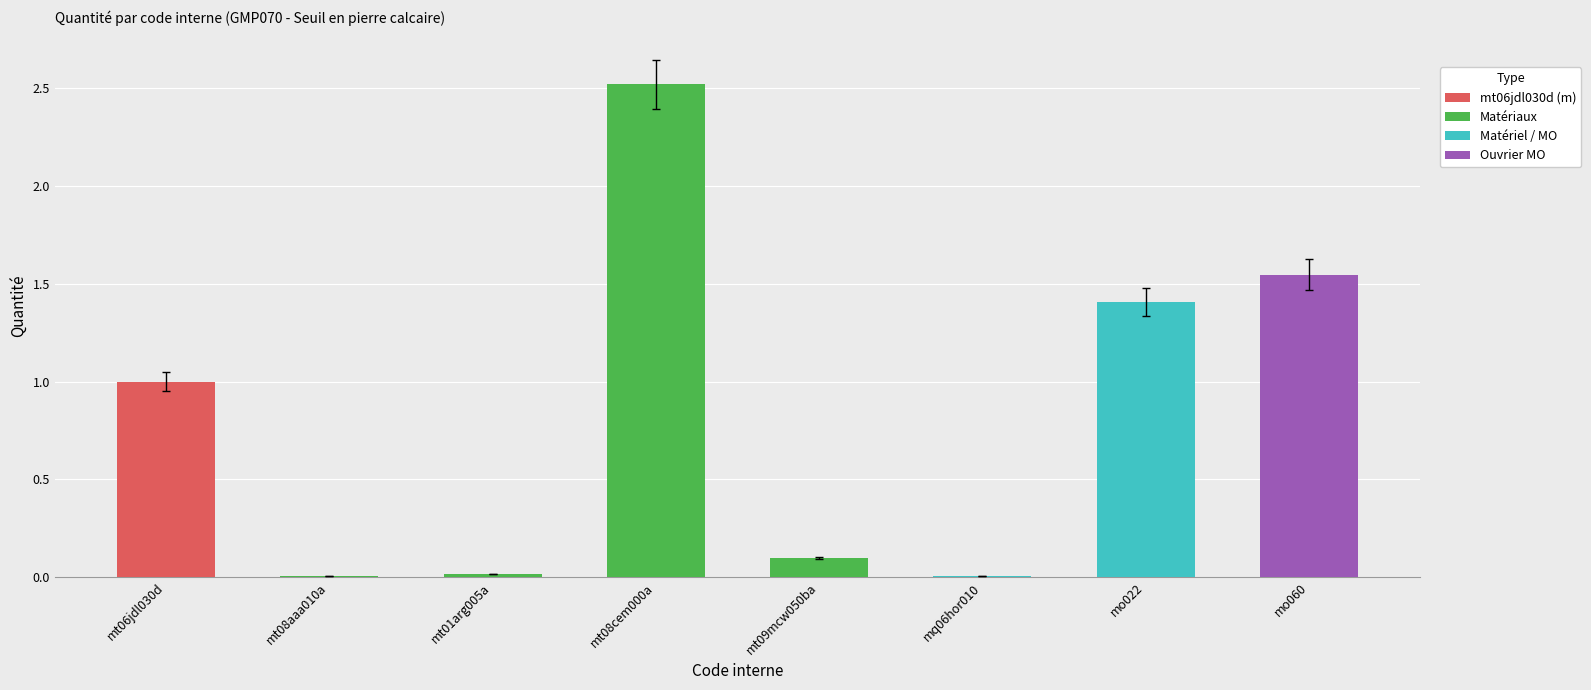

The value at mt09mcw050ba is 0.1. True or false?

True